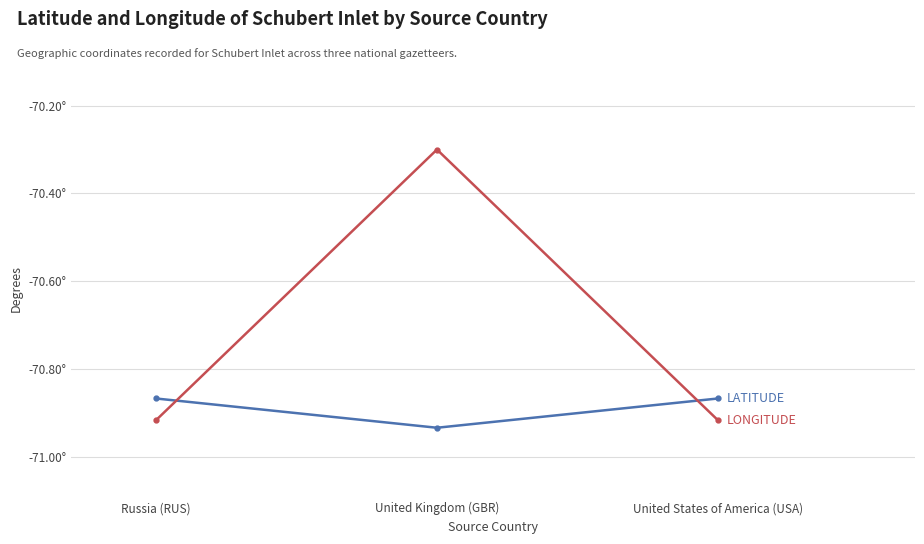

Is this an area chart (filled region under the line)?

No